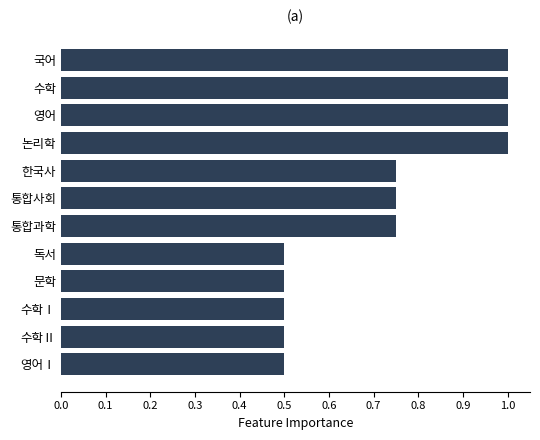

The value at 수학 is 0.7. True or false?

False